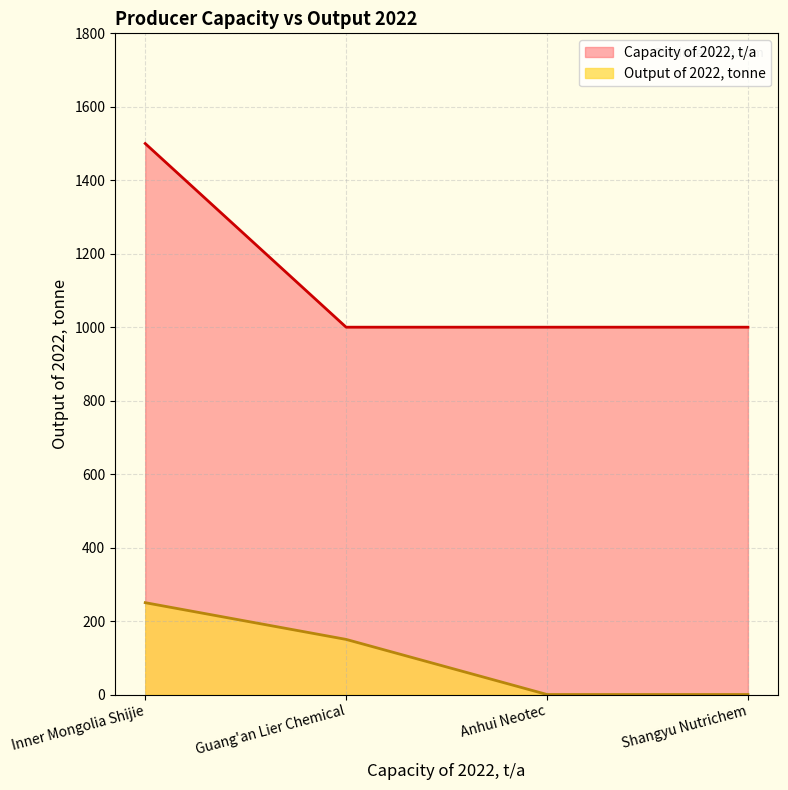

True or false: Output of 2022, tonne and Capacity of 2022, t/a cross at least once.

False